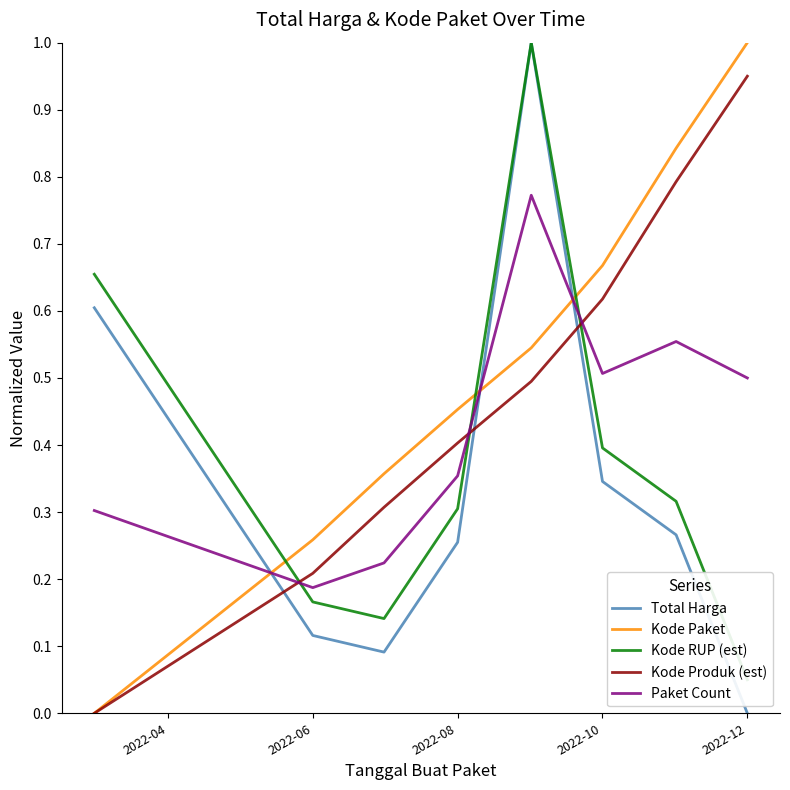

Is the value of Kode Paket at 2022-10 greater than the value of Total Harga at 2022-10?

Yes